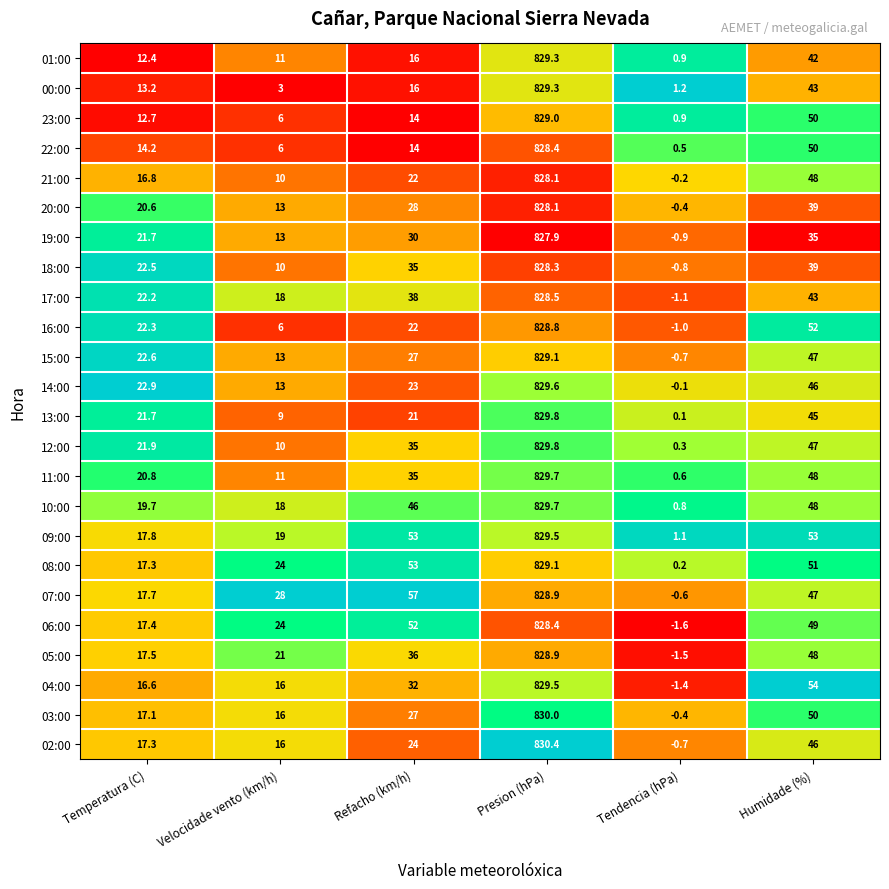

Which label corresponds to the largest value in the chart?

Presion (hPa)